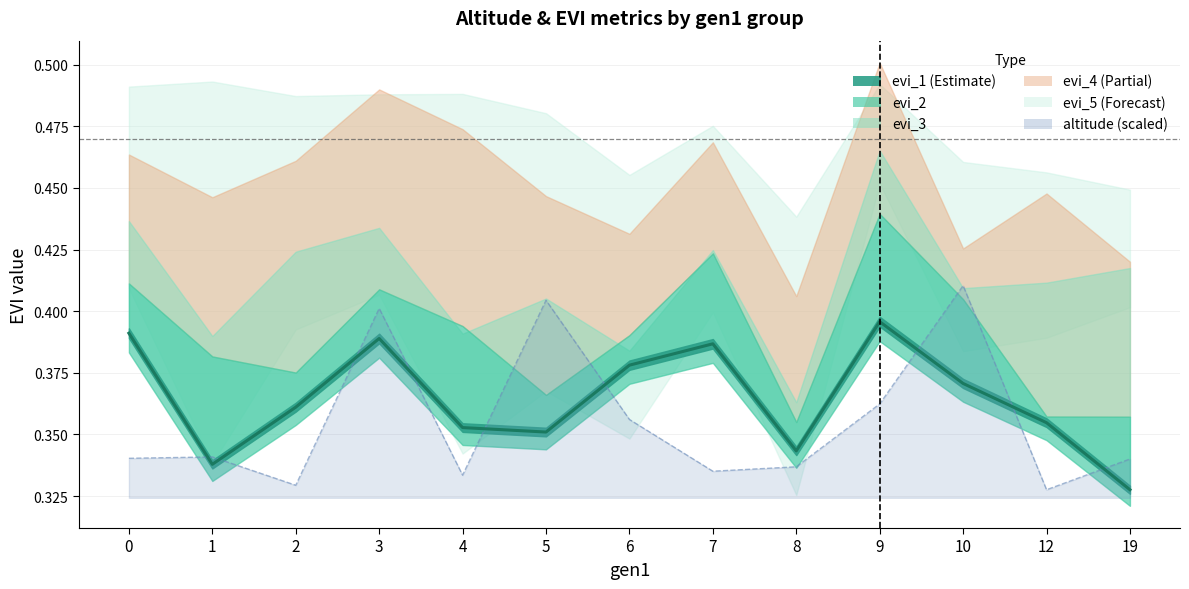

True or false: there are more than 1 points higher than both neighbors.

True